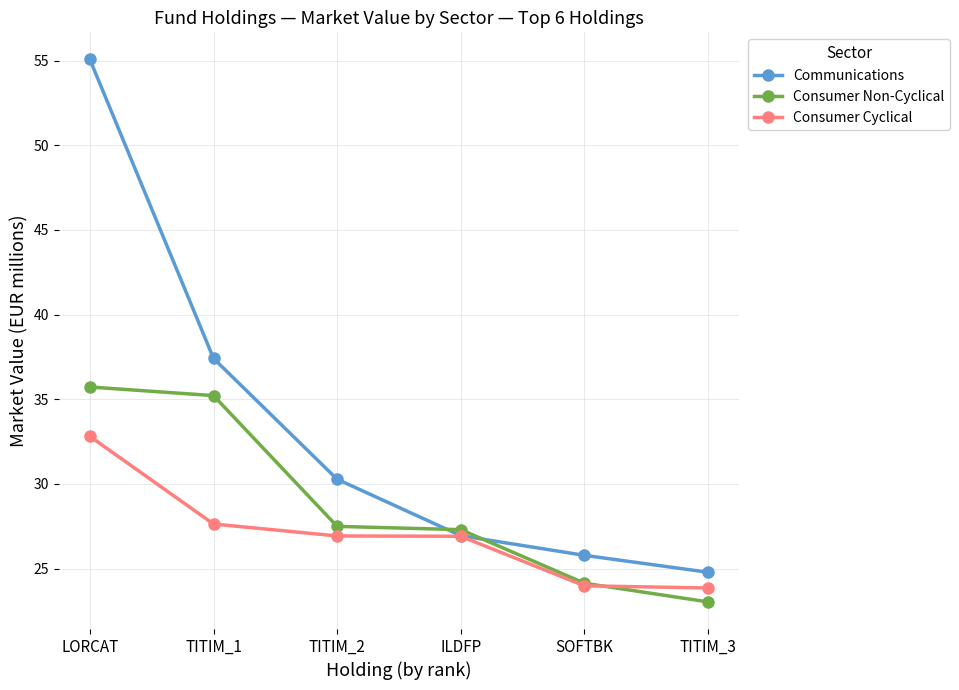

At which label does Communications reach its peak?

LORCAT